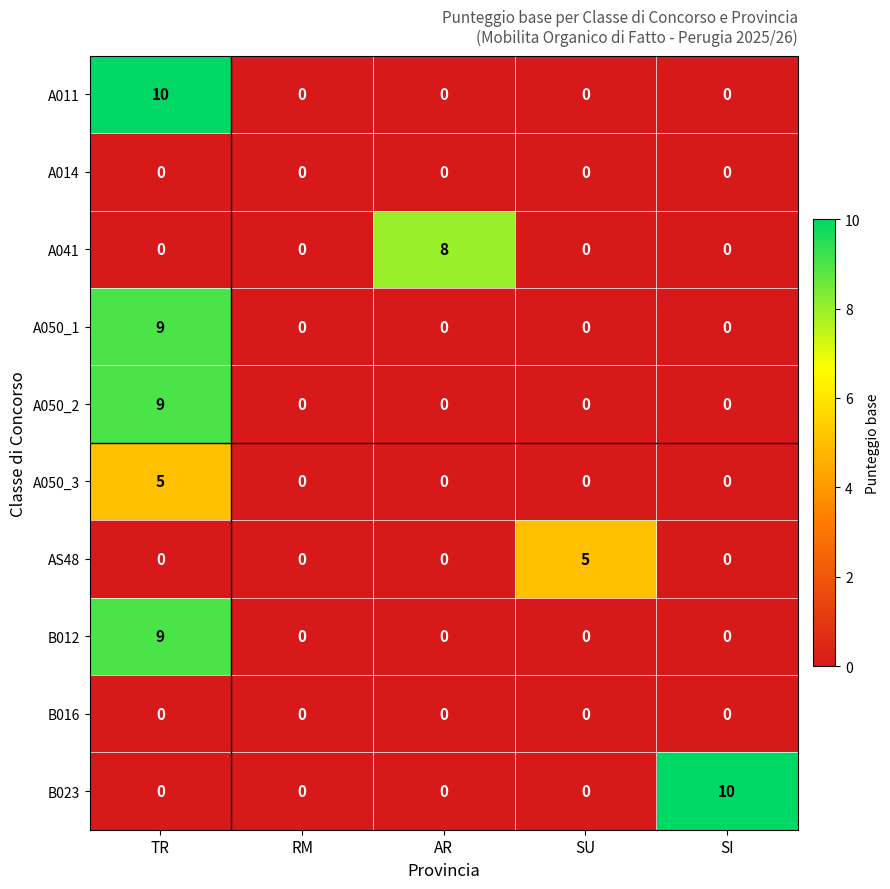

The value of A050_3 at AR is 0. True or false?

True